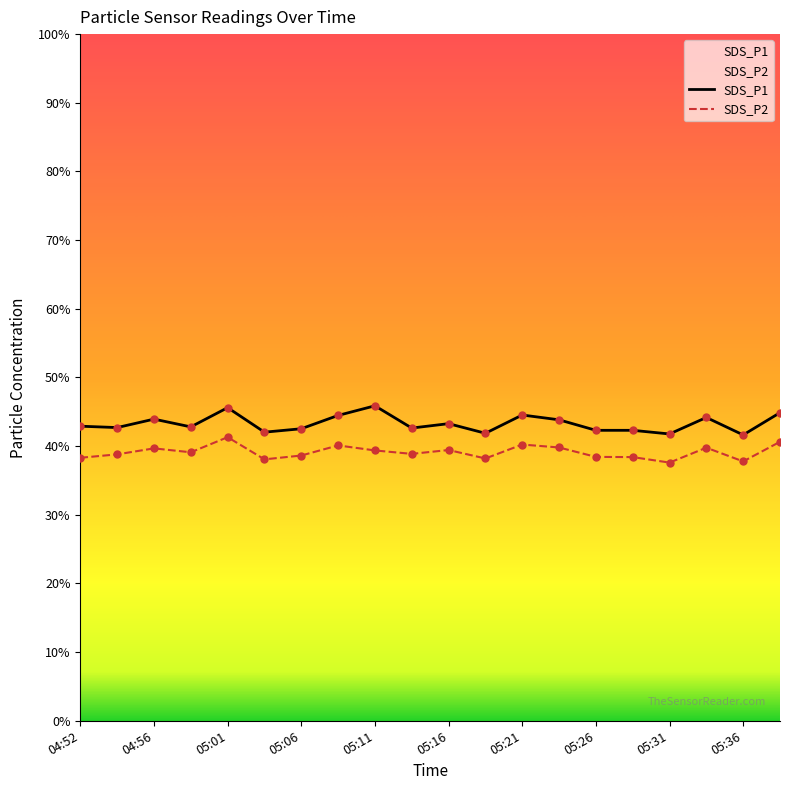

At how many categories does at least one series exceed 45?

2